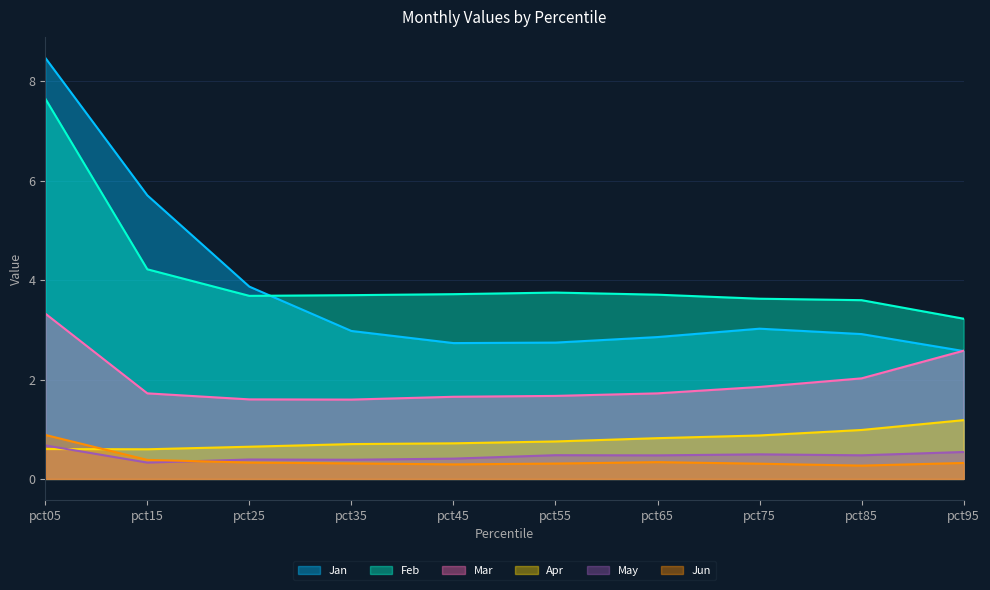

What is the minimum value shown in the chart?

0.3